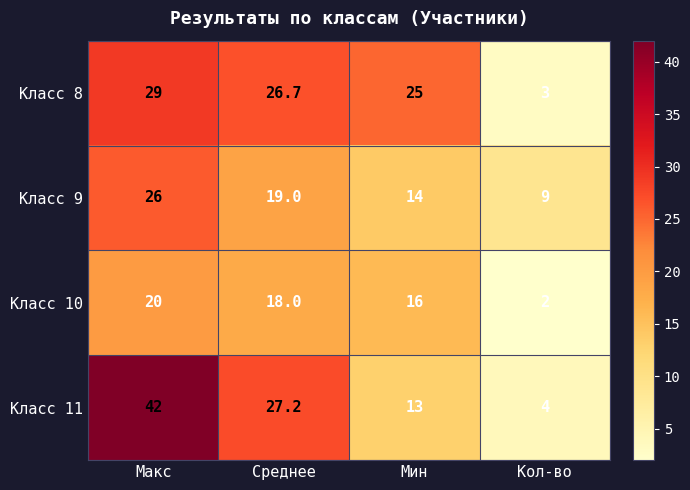

Which category has the highest value across all series?

Макс